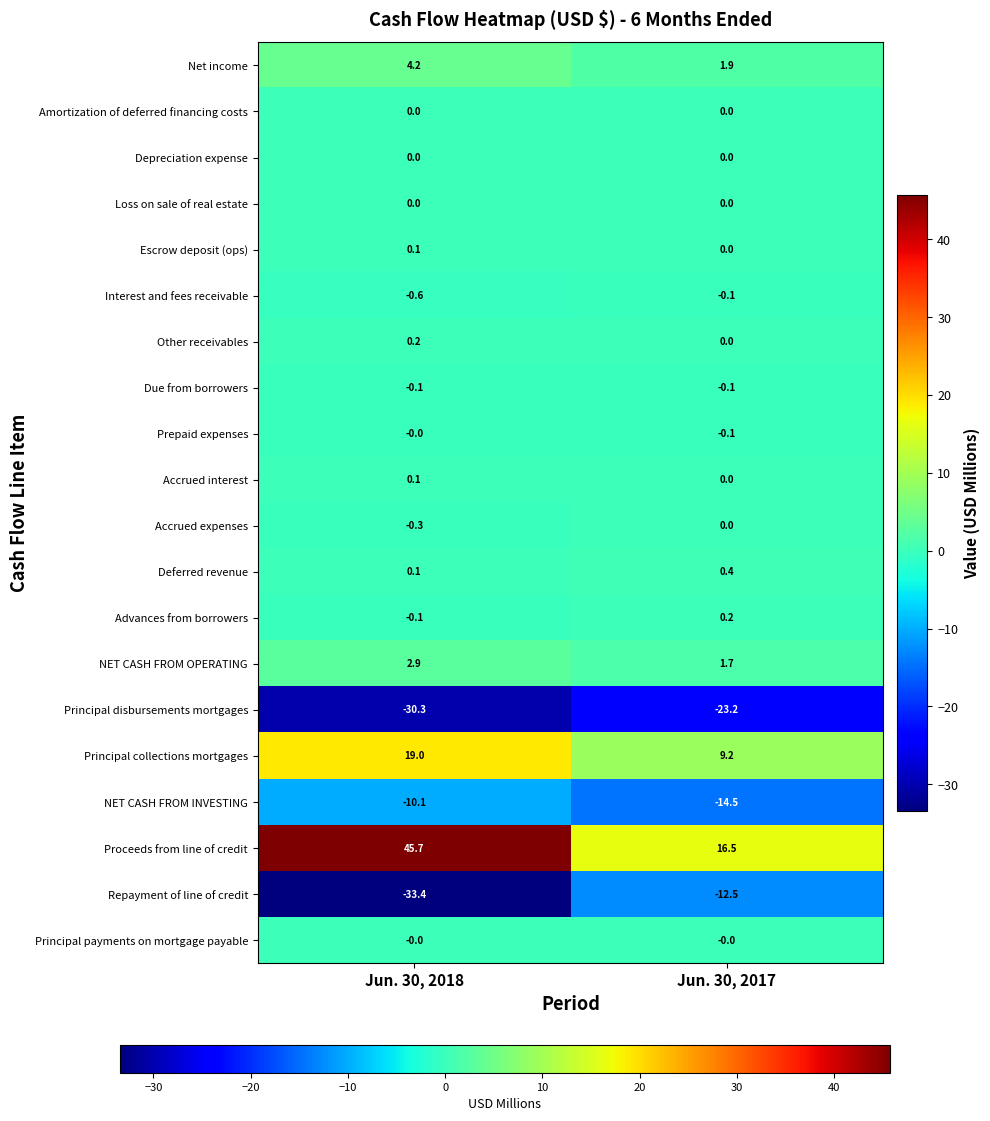

Which series changed the most between Jun. 30, 2018 and Jun. 30, 2017?

Proceeds from line of credit